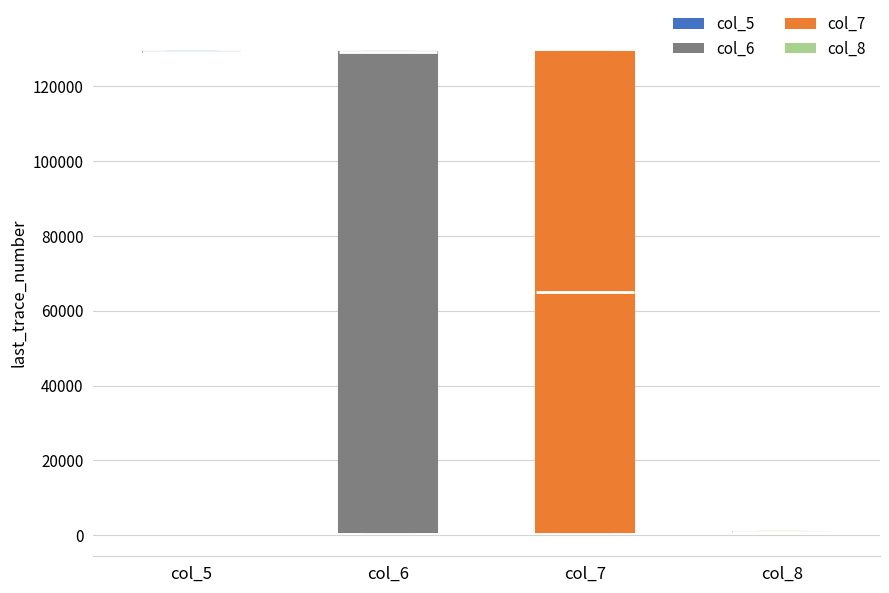

Reading left to right, read every box against the y-axis: the position of its median line, the range the box covers, and the ends of its whiskers. The values are not printed on the chart, so give them approximately, as read against the axis.

col_5: box collapsed to a line at 128000, whiskers 128000 to 130000
col_6: median 128000 (drawn on the box's upper edge), box 0 to 128000, whiskers 0 to 130000
col_7: median 64000, box 0 to 128000, whiskers 0 to 130000
col_8: box collapsed to a line at 0, whiskers 0 to 0